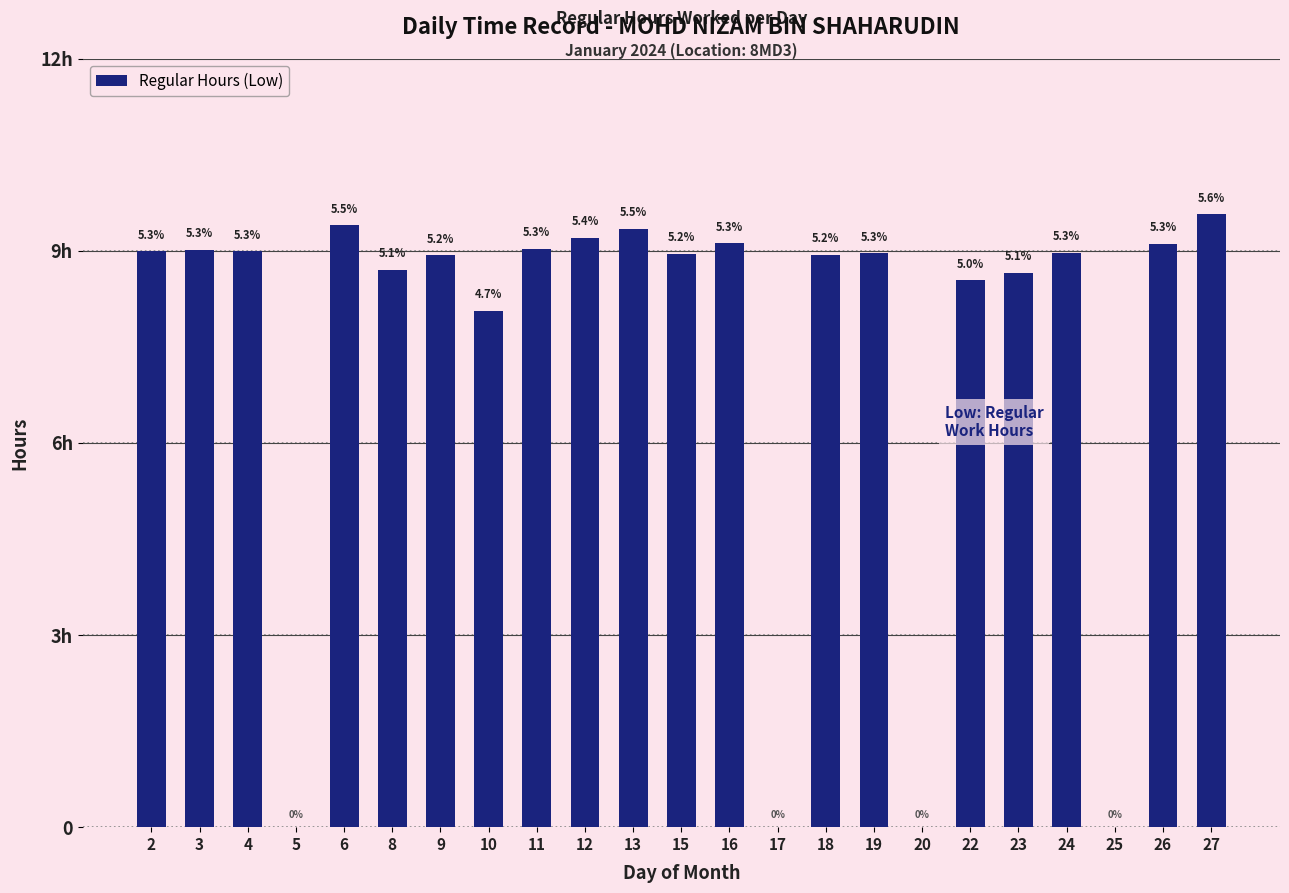

What is the difference between the second highest and second lowest values?

9.4